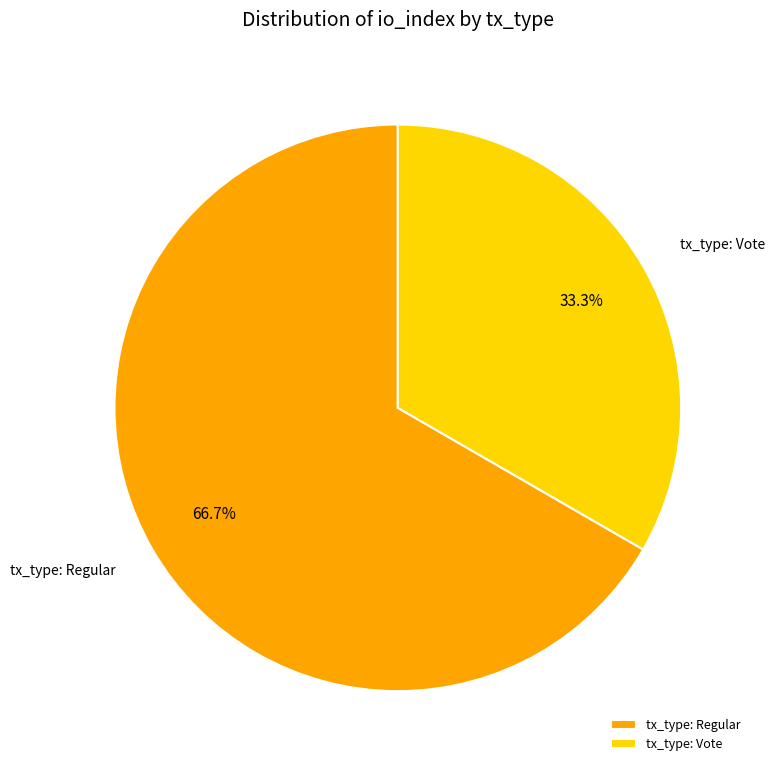

Combined, do tx_type: Regular and tx_type: Vote account for over 50%?

Yes